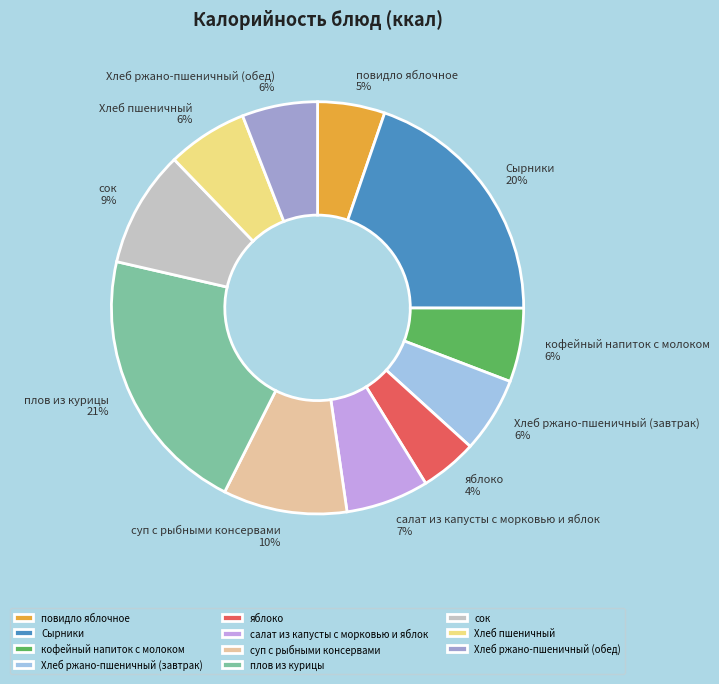

Combined, do салат из капусты с морковью и яблок and Хлеб пшеничный account for over 50%?

No